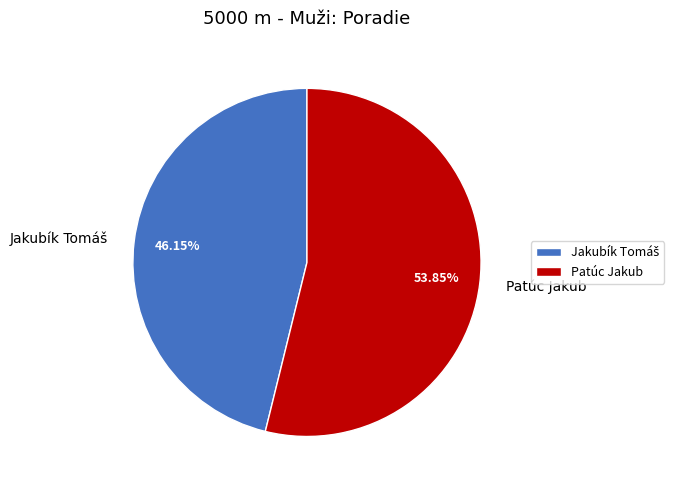

Which slice is the largest?

Patúc Jakub